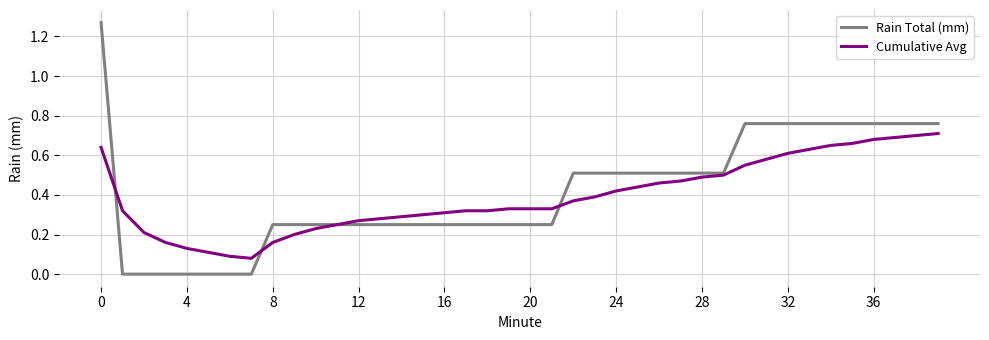

Which series has the widest spread of values?

Rain Total (mm)